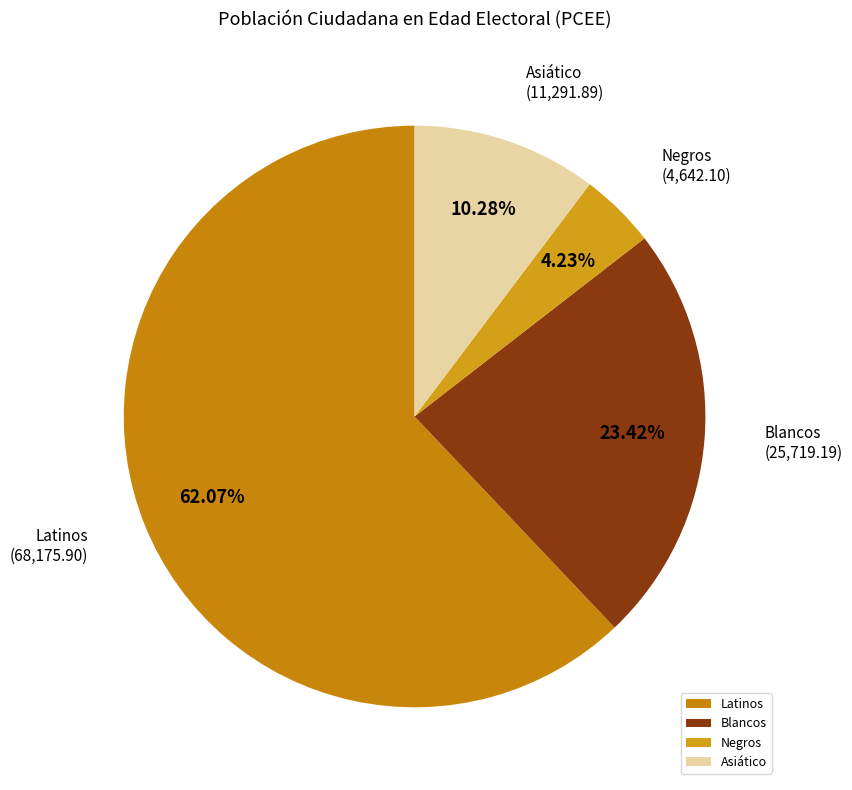

What percentage is the Negros slice, to the nearest percent?

4%